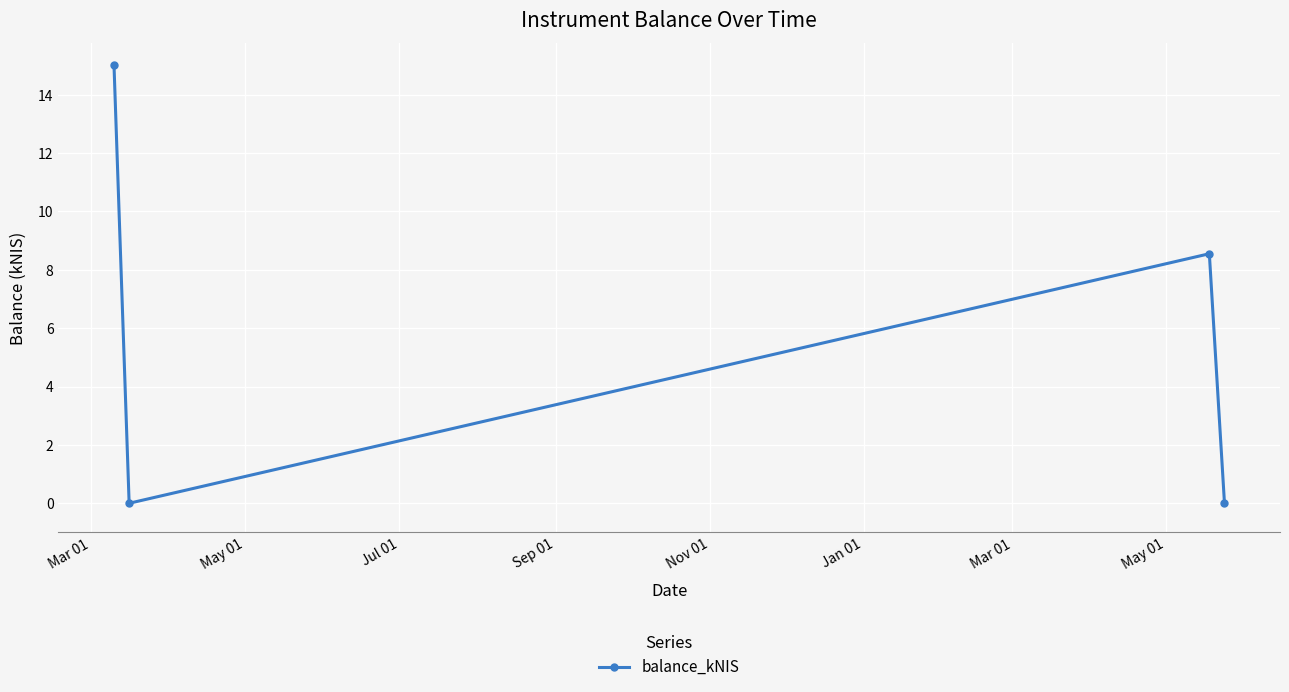

How many points are higher than both their immediate neighbors (excluding endpoints)?

1